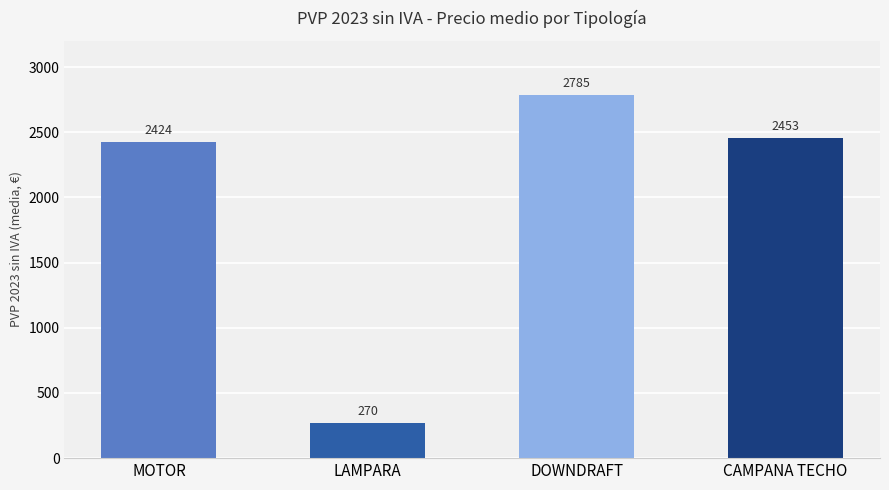

How many values exceed 2453?

2